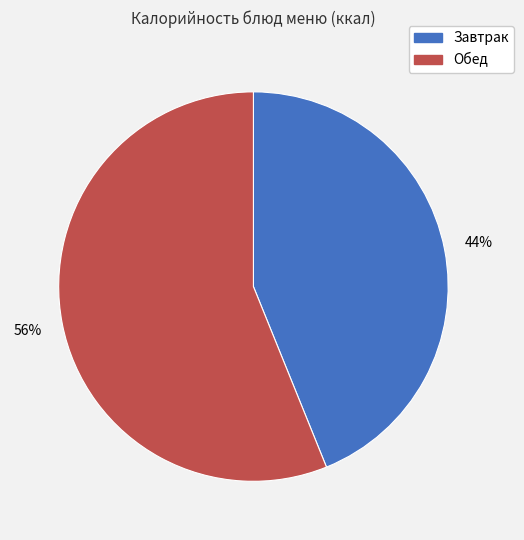

How many segments does this pie chart have?

2